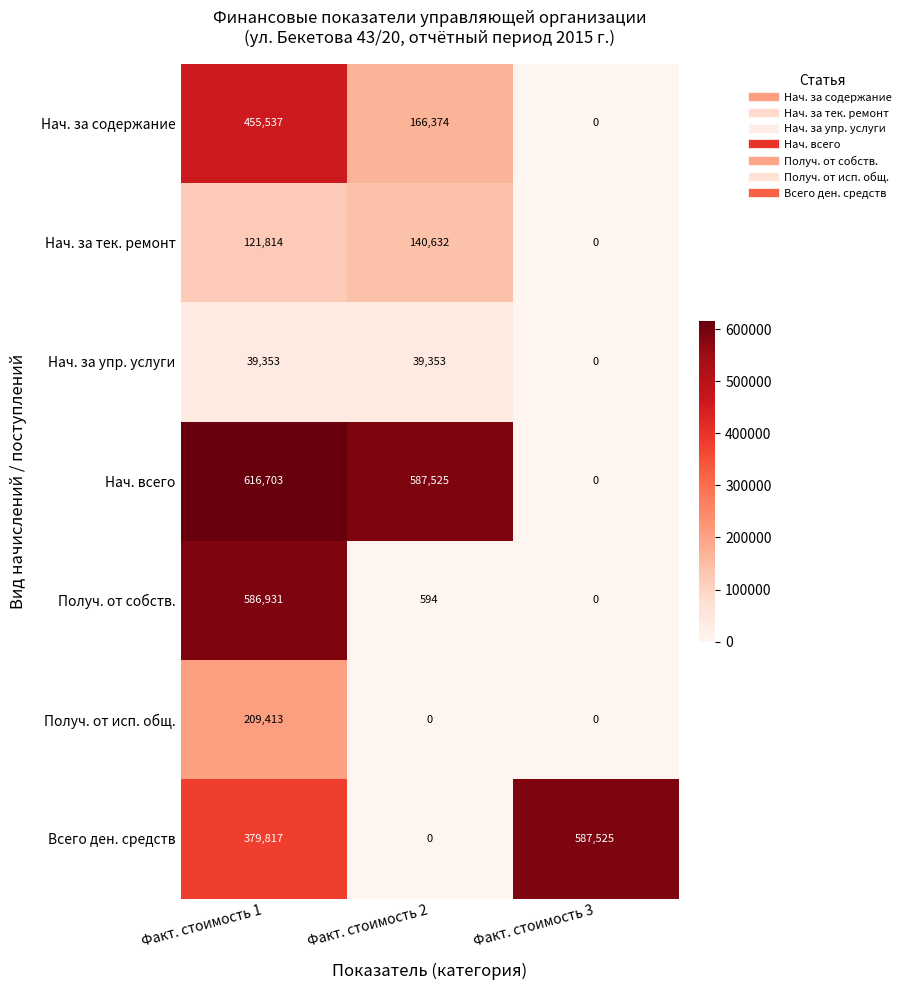

Which series changed the most between Факт. стоимость 1 and Факт. стоимость 2?

Получ. от собств.